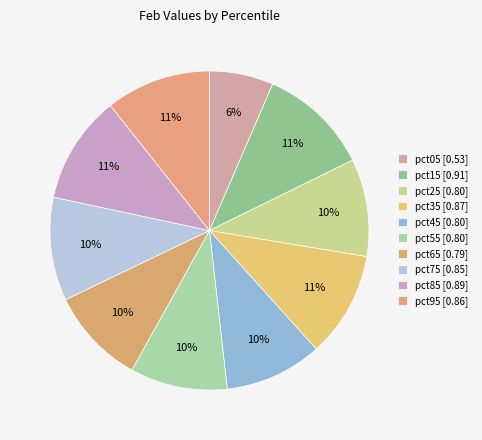

Count the number of slices in the pie.

10